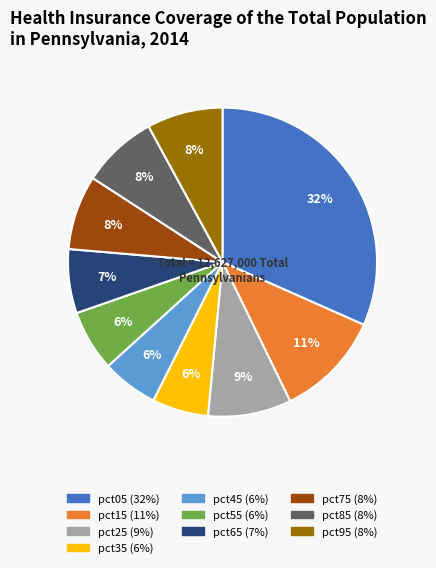

Is it true that pct85 is 8% of the pie?

True